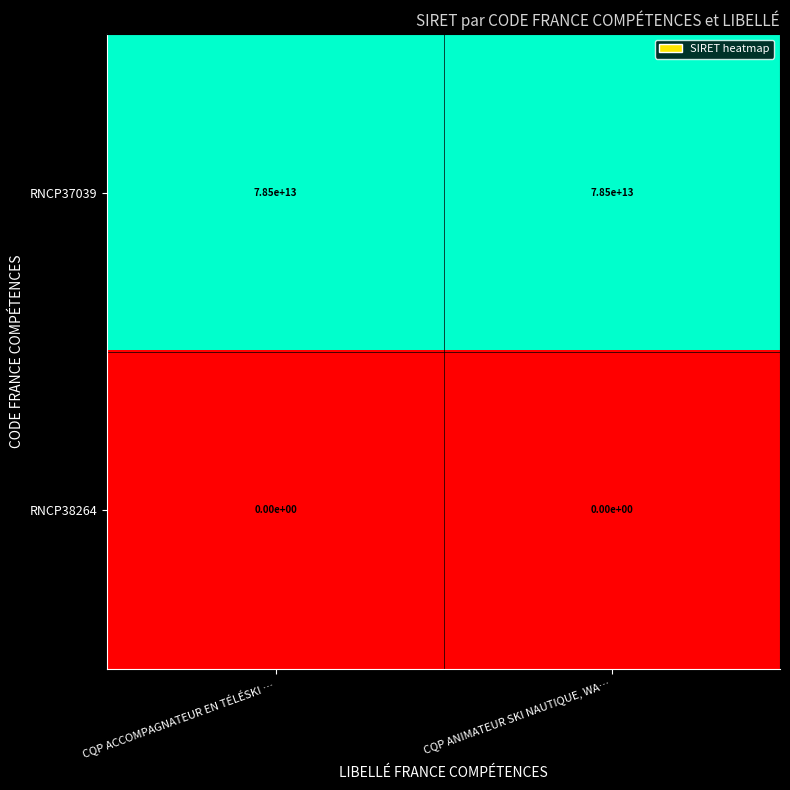

How many data points does each series have?

2